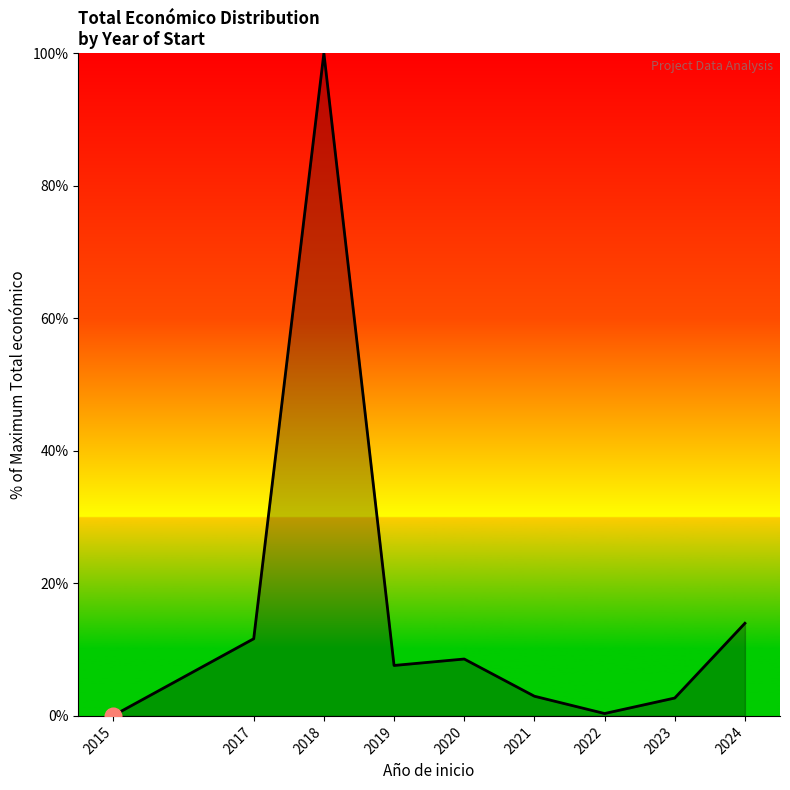

Where does the data first go above 7?

2017